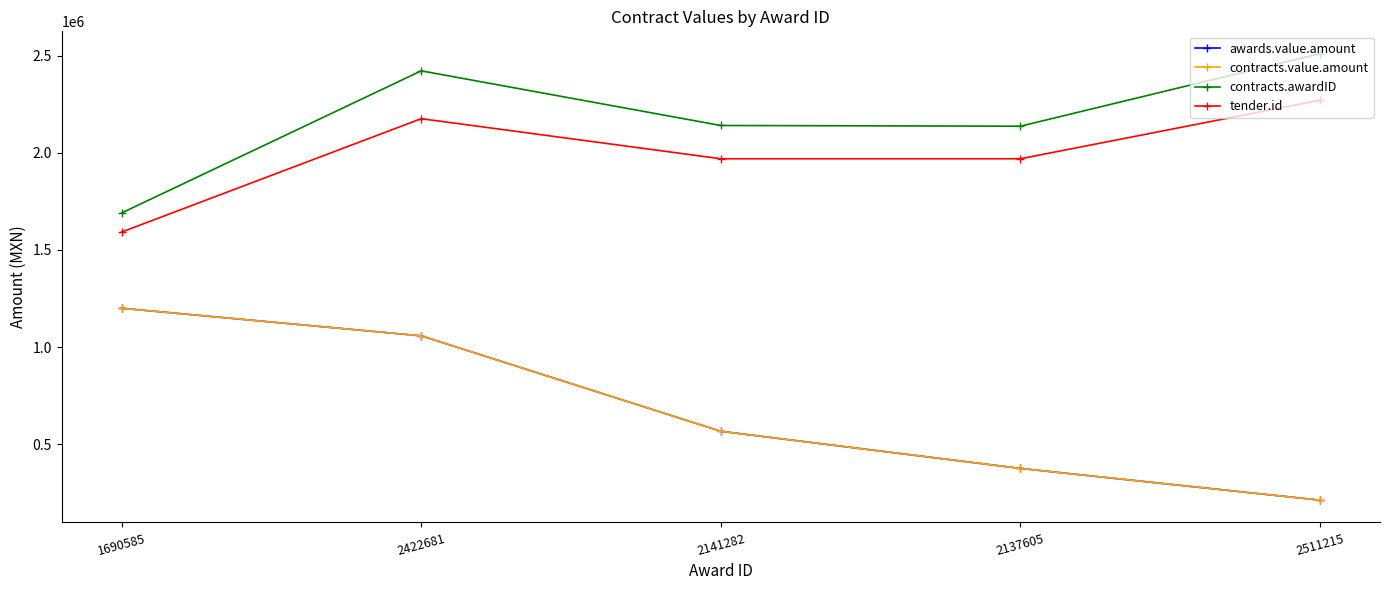

Does the chart have visible grid lines?

No